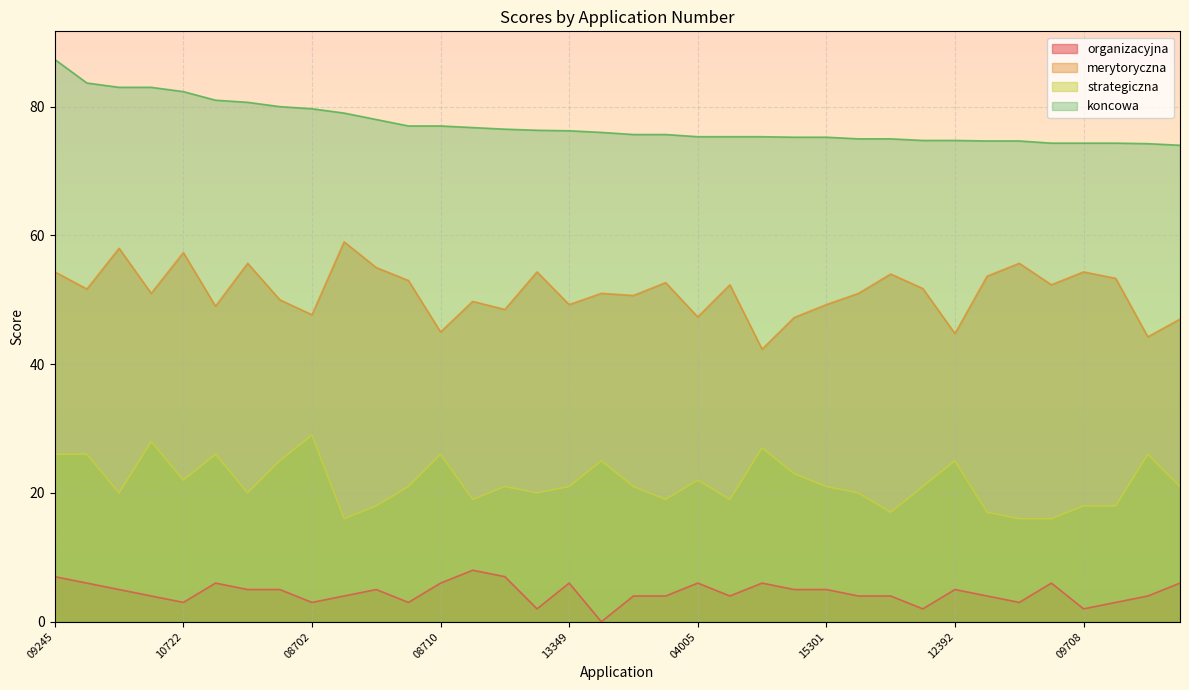

Which series changed the most between 15581 and 09590?

strategiczna